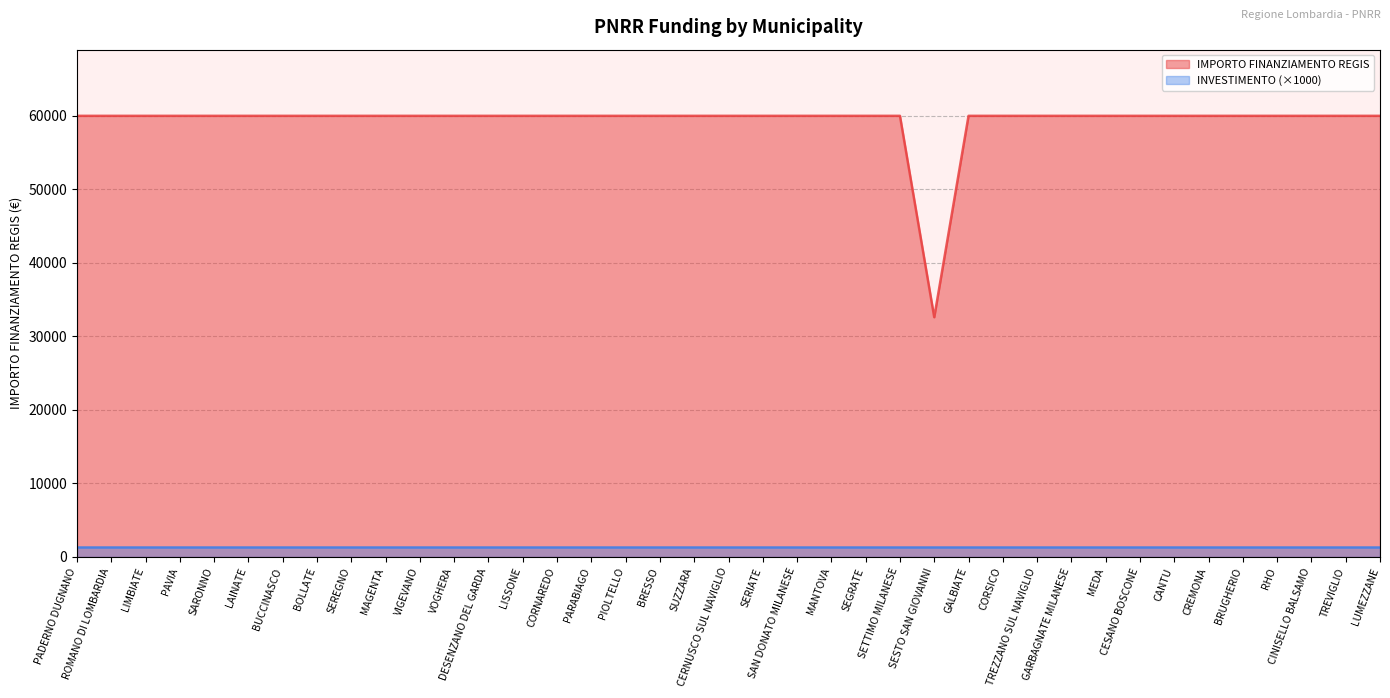

What position from the left is BRESSO?

18